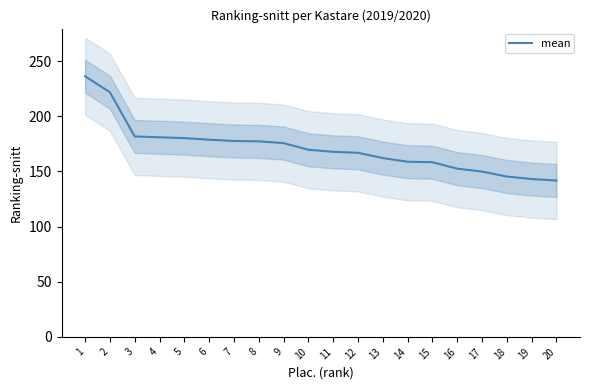

True or false: there are more than 1 points higher than both neighbors.

False